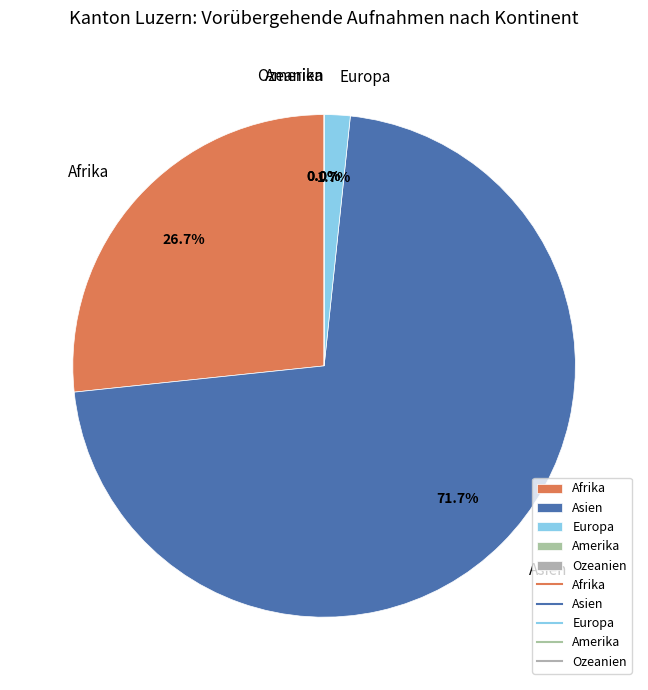

What is the change in value from Europa to Amerika?

-1